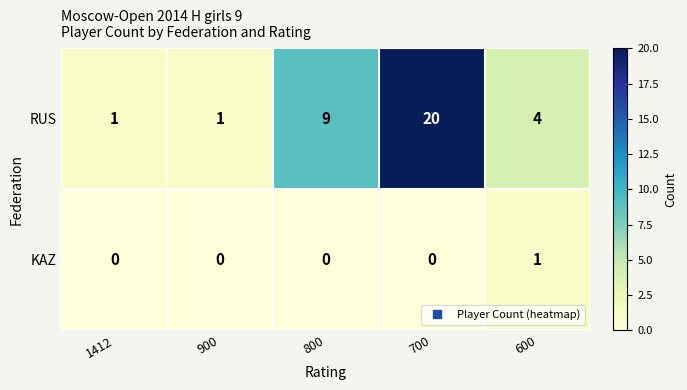

List the series in order of their peak value, lowest first.

KAZ, RUS